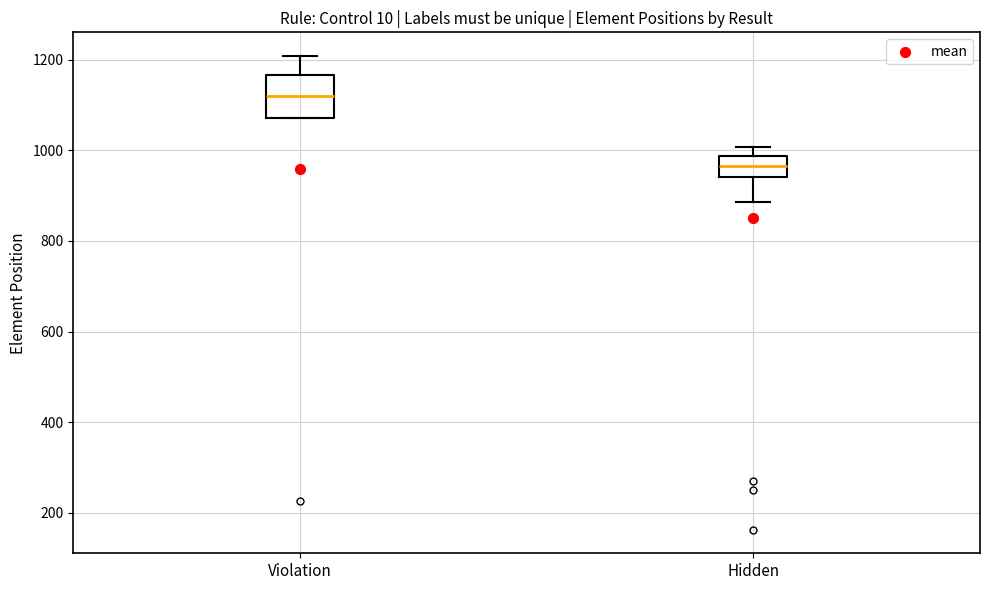

Reading left to right, read every box against the y-axis: the position of its median line, the range the box covers, and the ends of its whiskers. The values are not printed on the chart, so give them approximately, as read against the axis.

Violation: median 1120, box 1080 to 1160, whiskers 1080 to 1200
Hidden: median 960, box 940 to 980, whiskers 880 to 1000